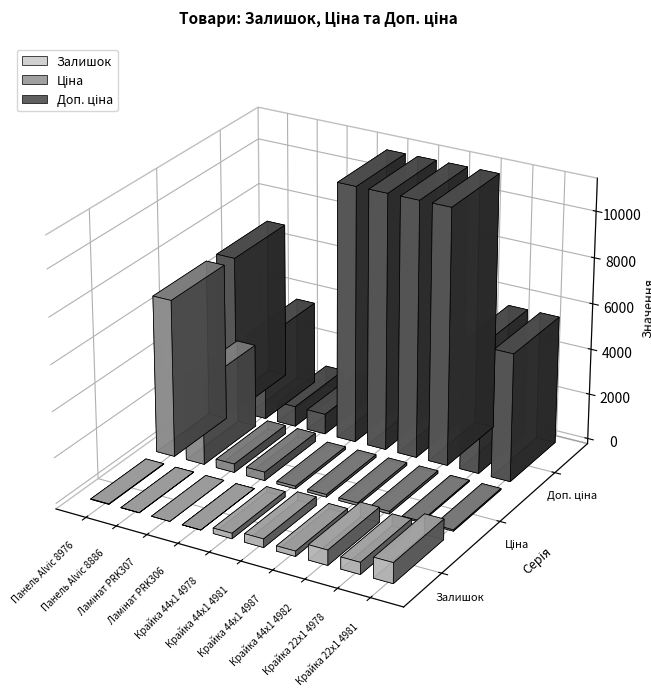

Which has a higher value, Крайка 44x1 4982 or Крайка 44x1 4978?

Крайка 44x1 4982